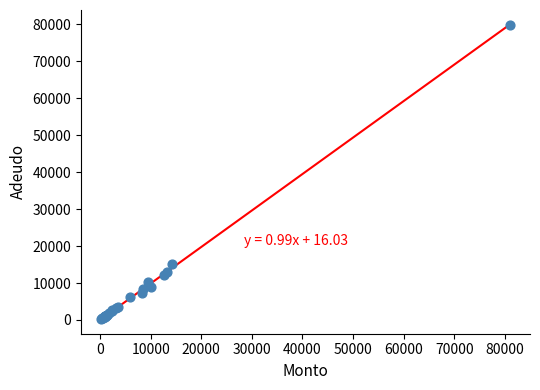

What Y value in the scatter plot is closest to 40063?

15128.5